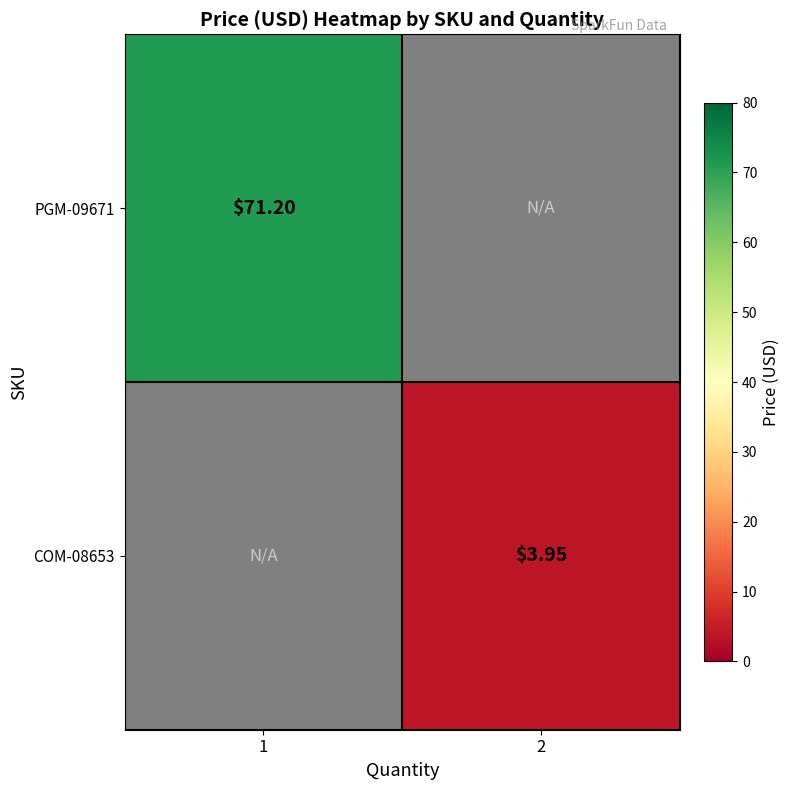

At how many categories does at least one series exceed 32?

1